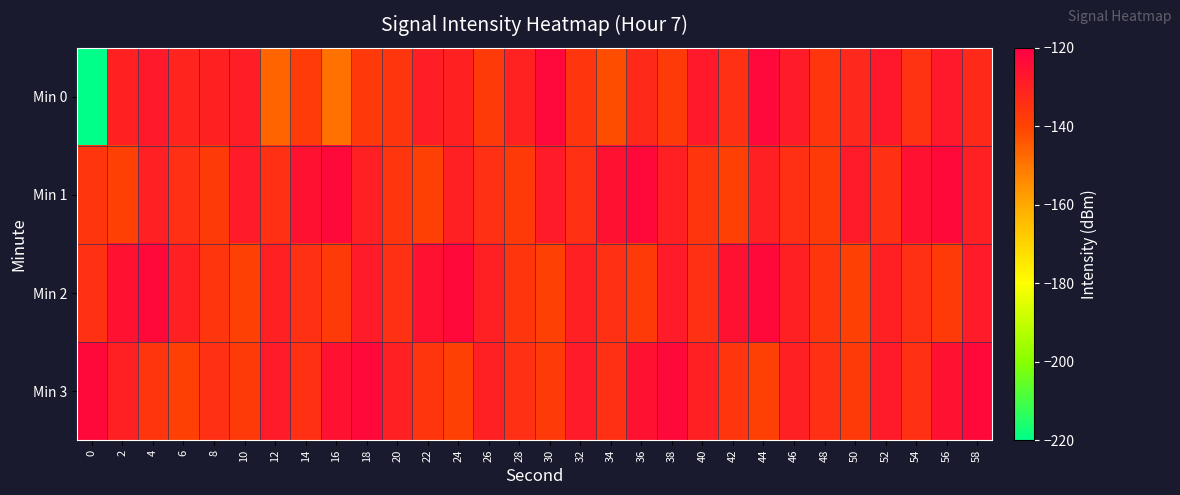

Which has a higher value, 6 or 16?

6